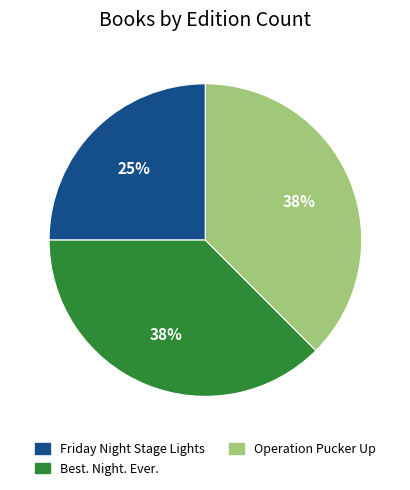

What is the ratio of the value at Friday Night Stage Lights to the value at Operation Pucker Up?

0.7